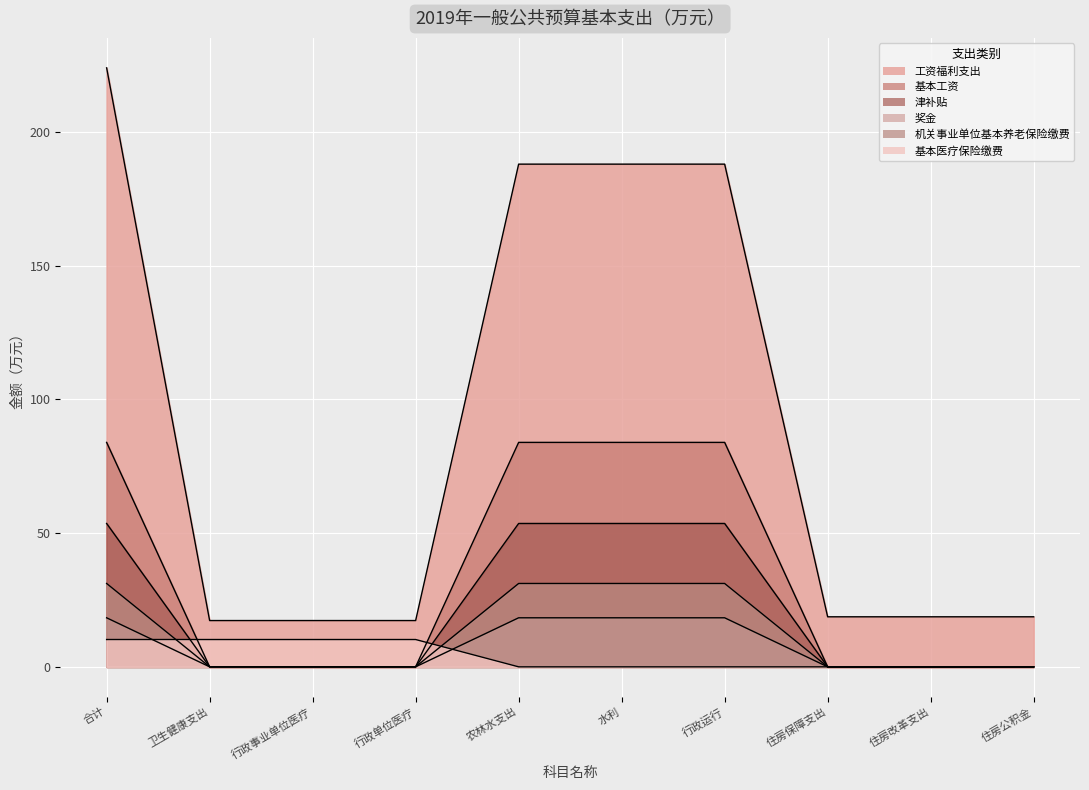

What is the label of the 9th point from the left?

住房改革支出